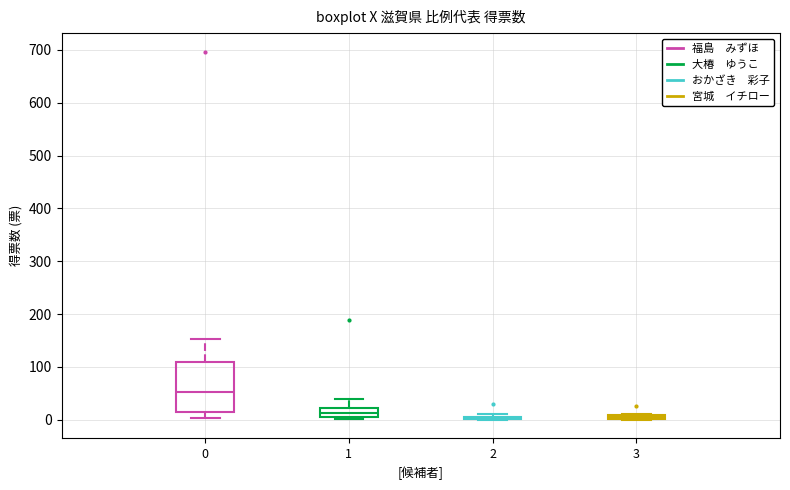

Comparing the boxes themselves (not the whiskers), which one is the tallest?

0